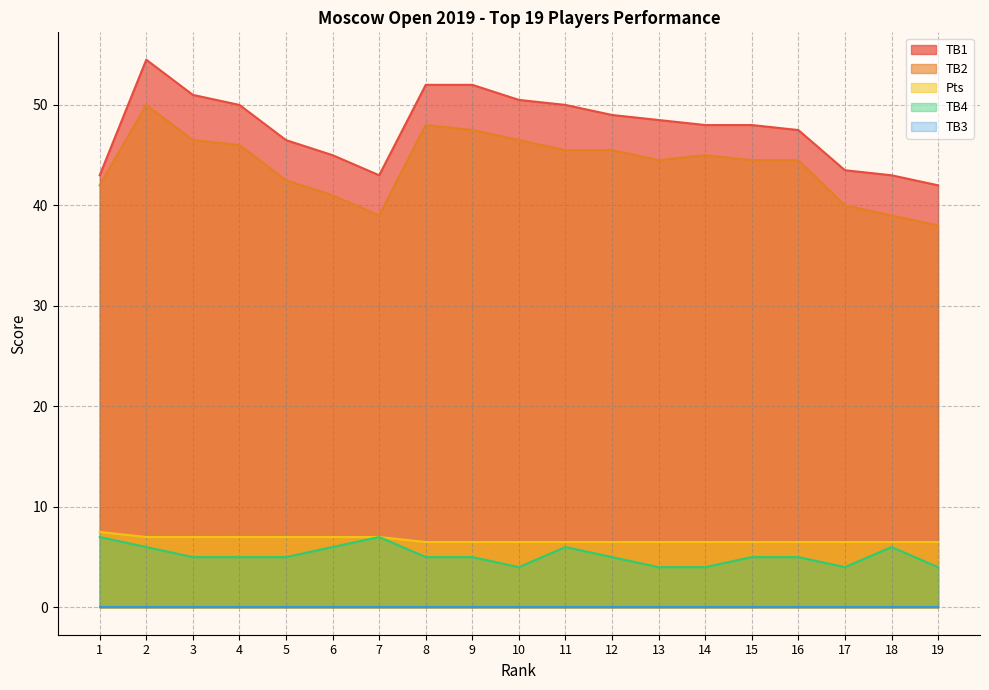

True or false: TB4 has a value of 7.2 at 4.

False